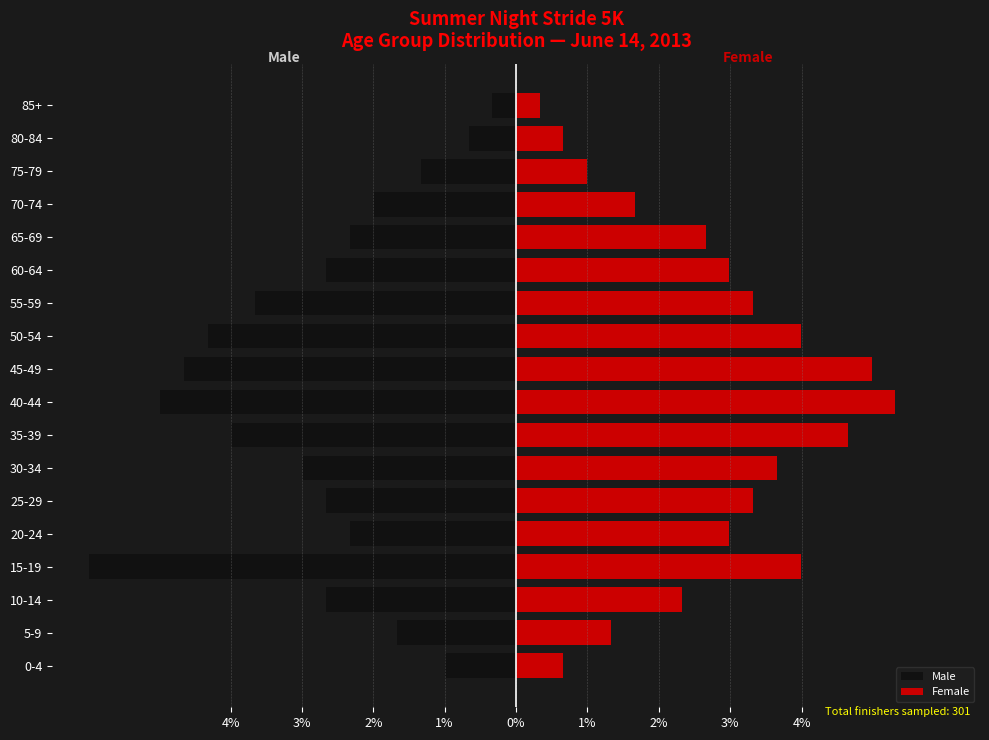

Are the bars grouped side by side (vs. stacked)?

Yes